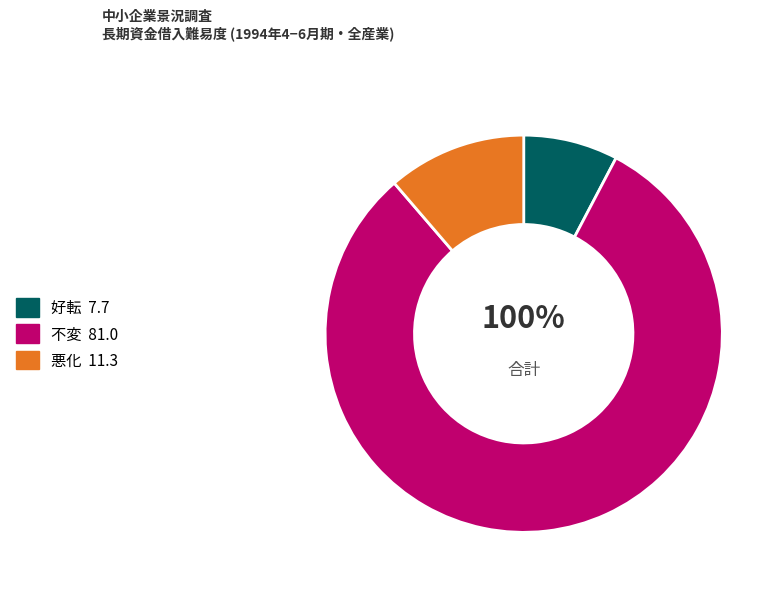

Which slice is the smallest?

好転